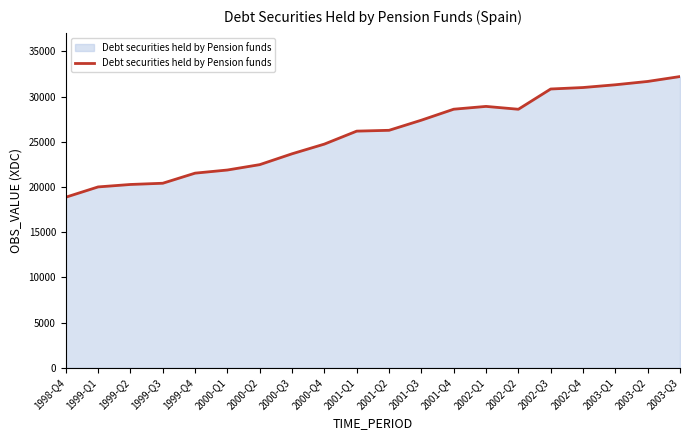

What is the approximate value at 1999-Q4, to the nearest 50?

21550